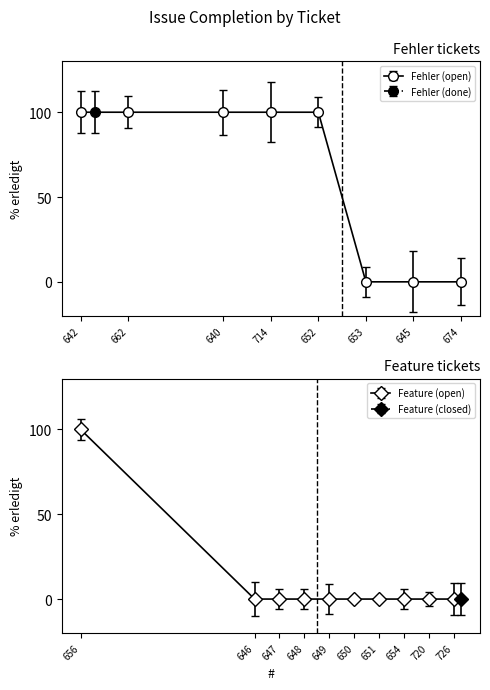

The chart shows a value of 100 at 656. True or false?

True